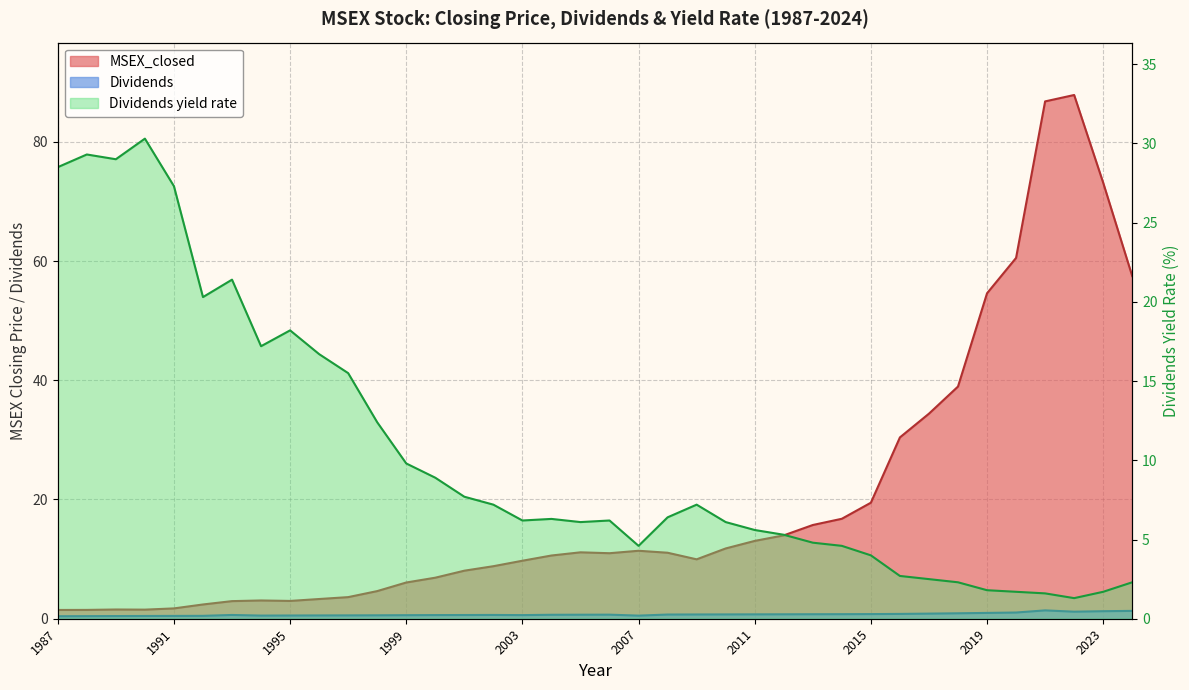

At which category does Dividends yield rate reach its first local valley?

1989